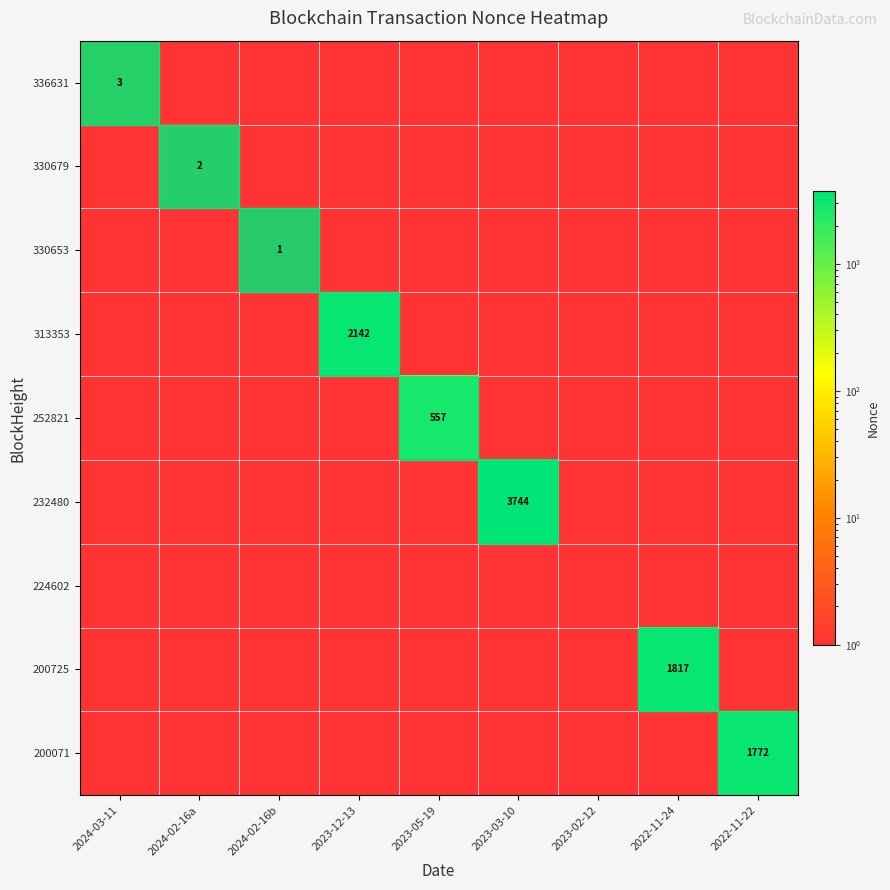

The 330653 series shows 2 at 2023-03-10. True or false?

False